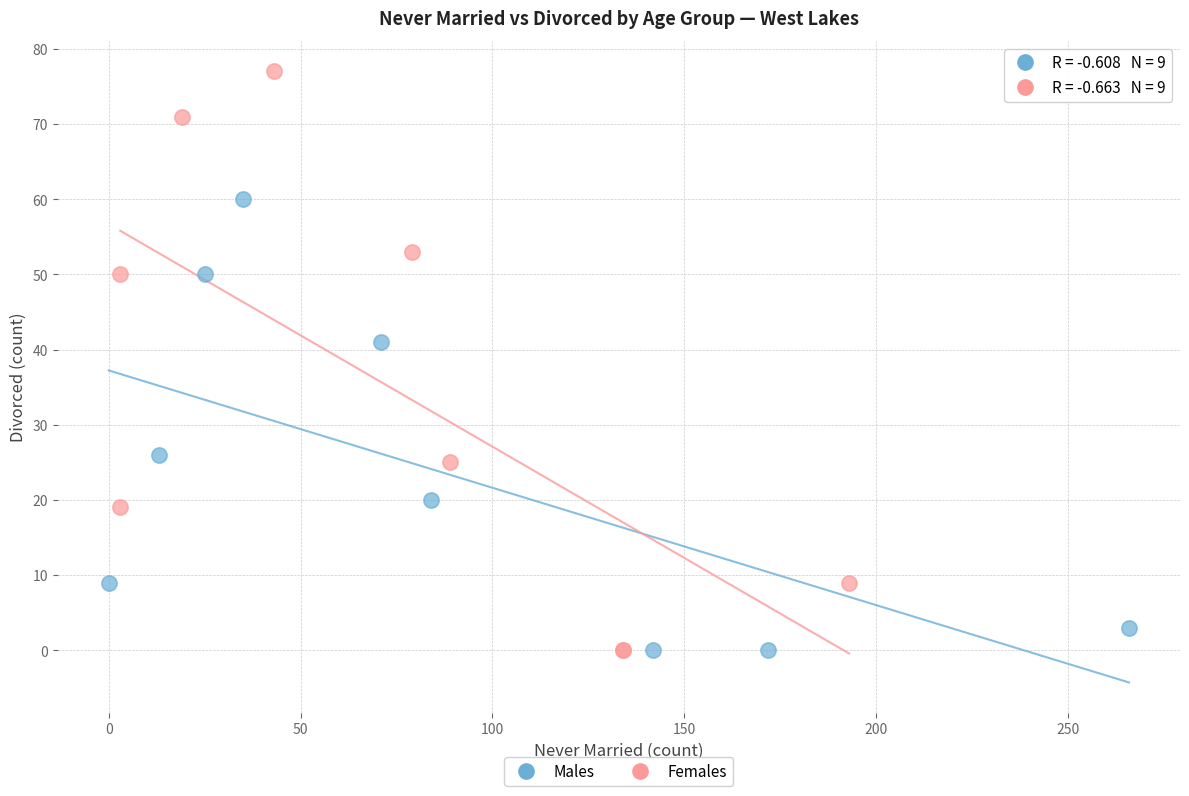

Which series reaches the maximum Y coordinate?

Females